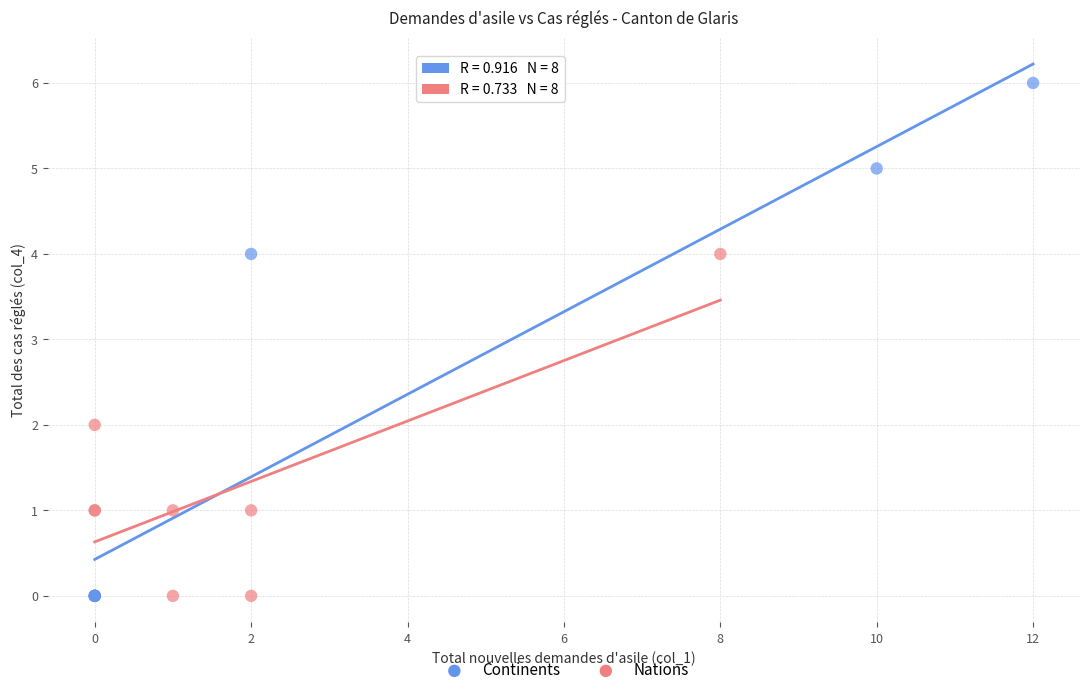

Which series has the largest Y range (max minus min)?

Continents